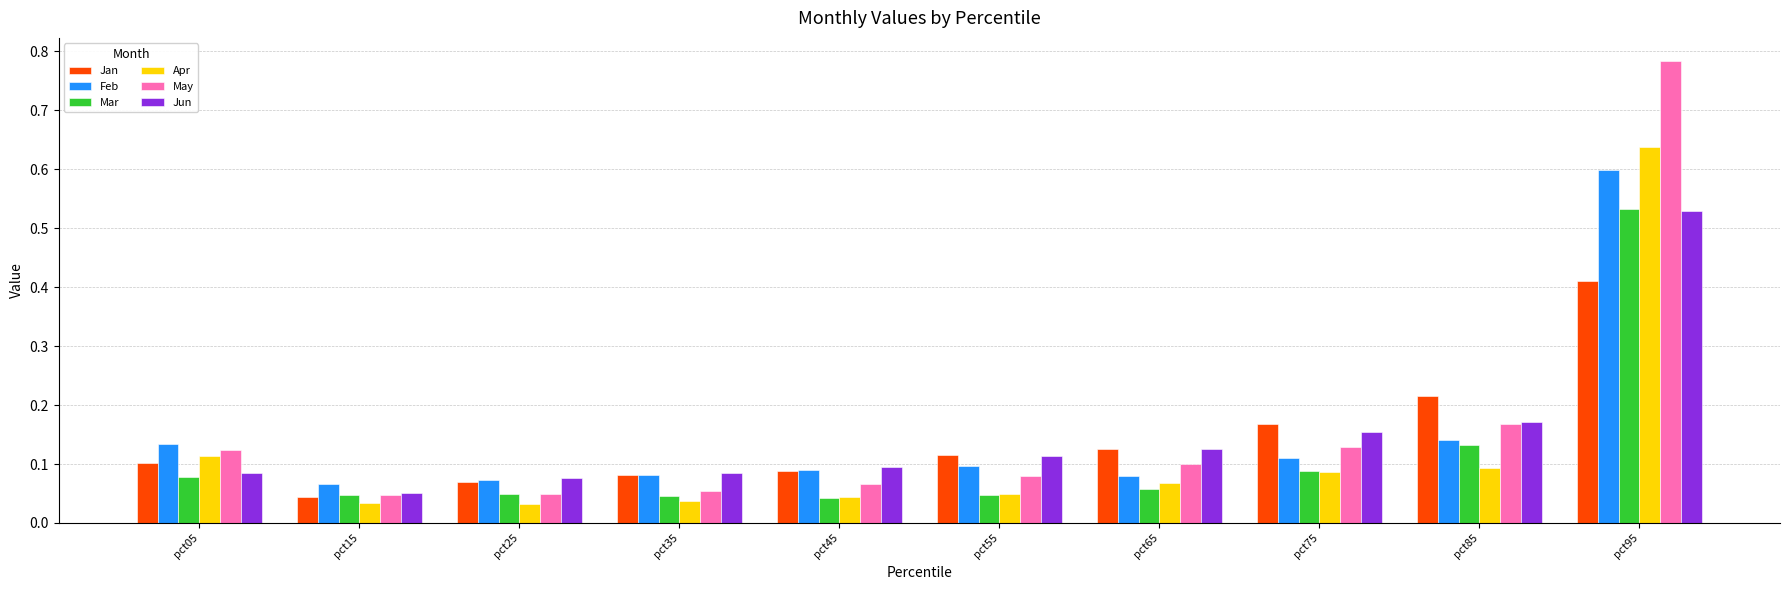

Is it true that Mar equals 0.1 at pct75?

True